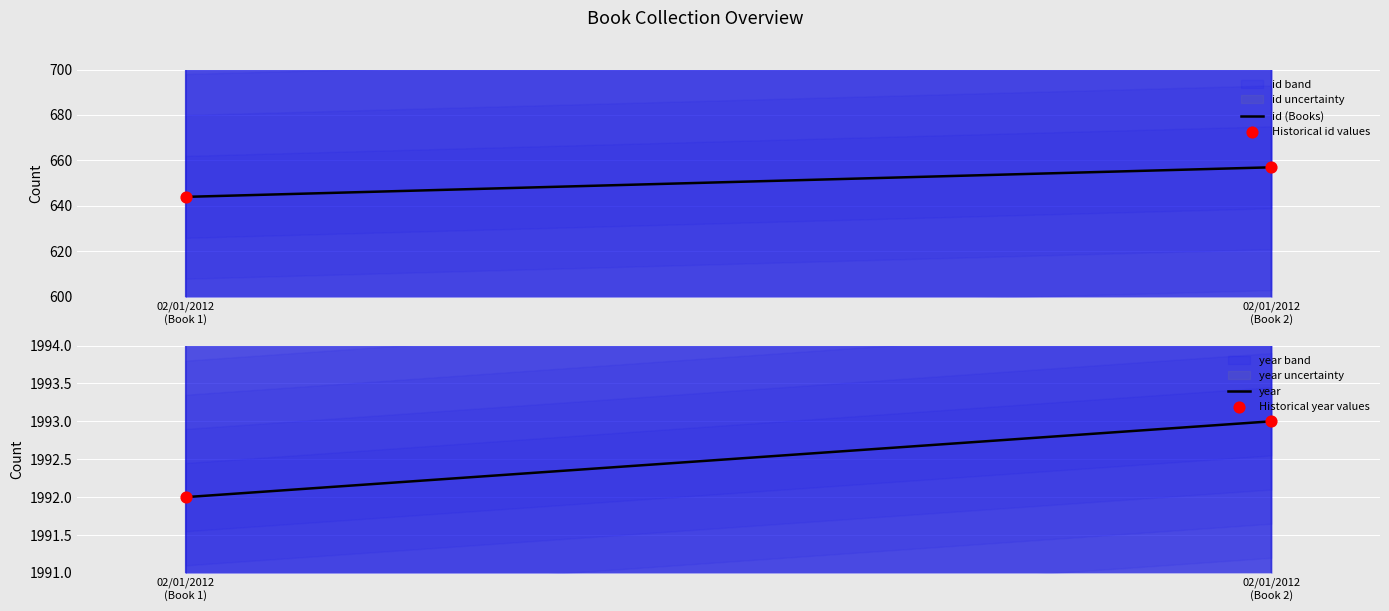

Is the value of rank at 02/01/2012 (id=644) greater than the value of id at 02/01/2012 (id=657)?

No